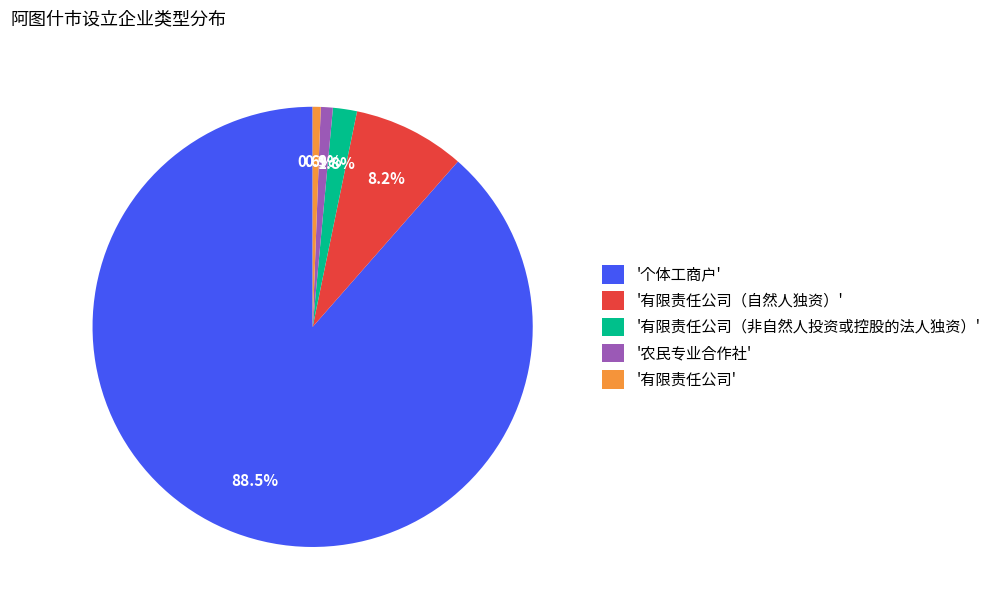

What is the majority slice?

'个体工商户'